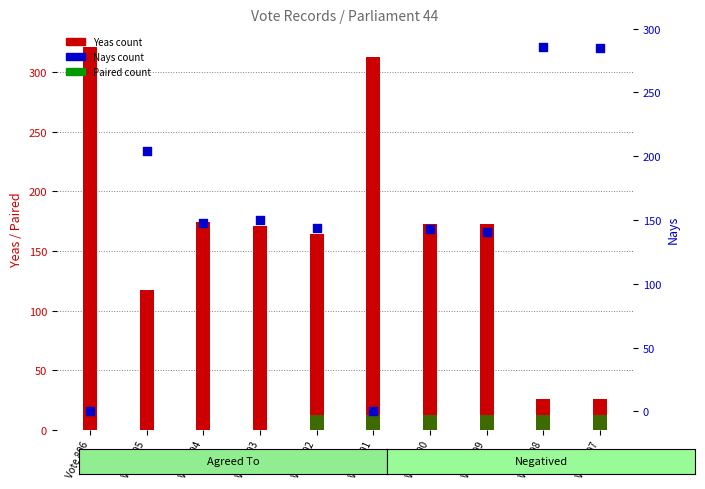

Is the value of Yeas at Vote 797 greater than the value of Nays at Vote 805?

No